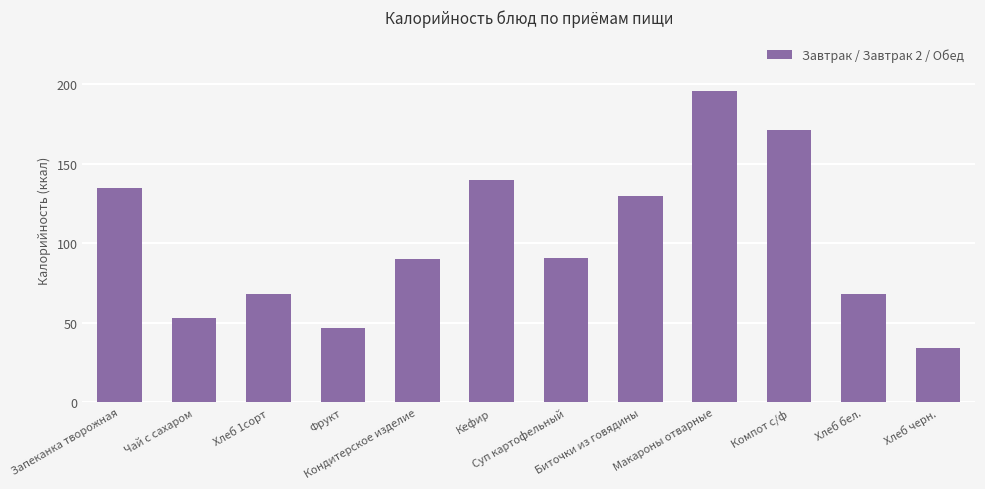

Reading left to right, transcribe all the data shown in this chart.

135	53	68	47	90	140	91	130	196	171	68	34